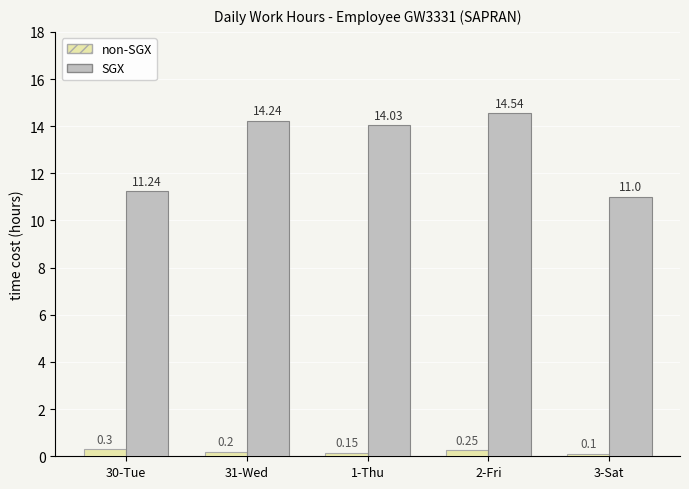

At which category does the chart reach its peak across all series?

2-Fri